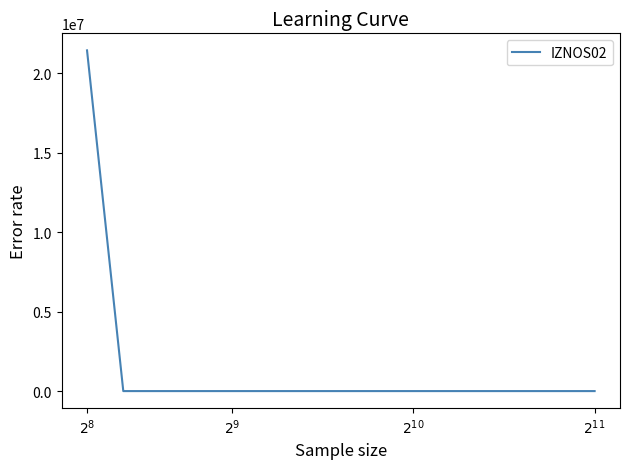

What is the difference between the maximum and minimum values?

21429727.6